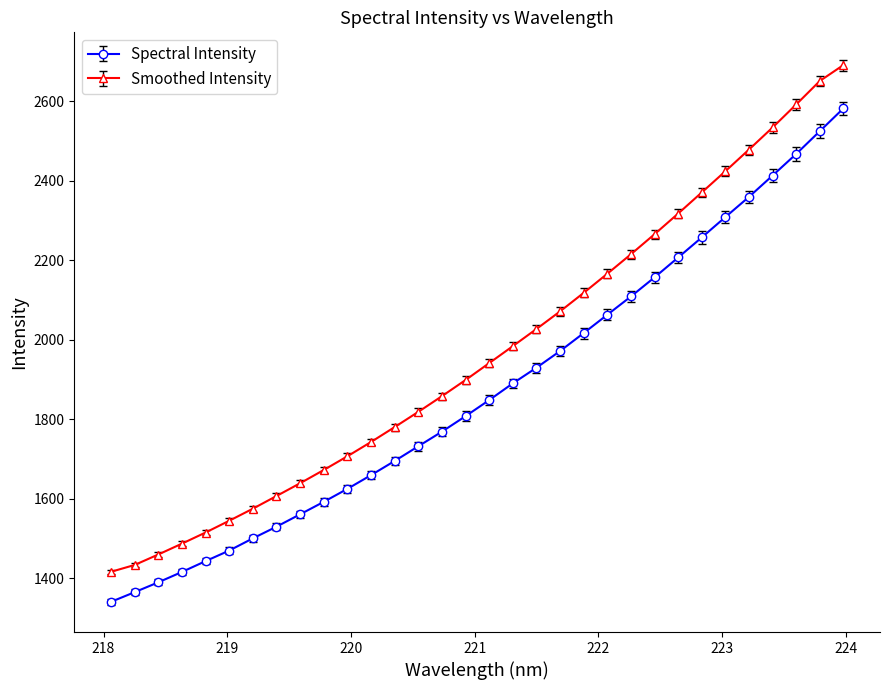

Is this an area chart (filled region under the line)?

No